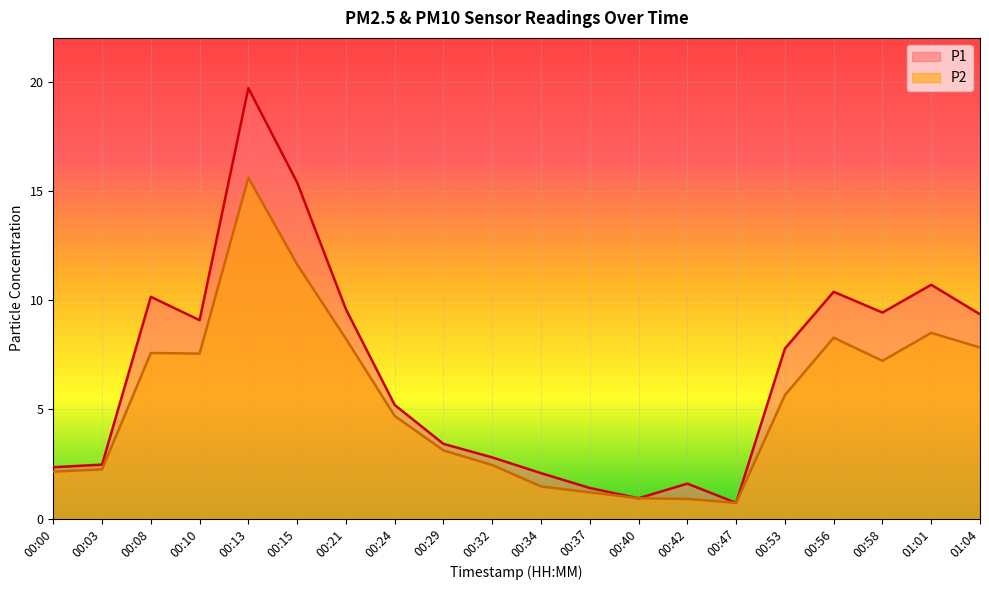

How many lines are shown in the chart?

2